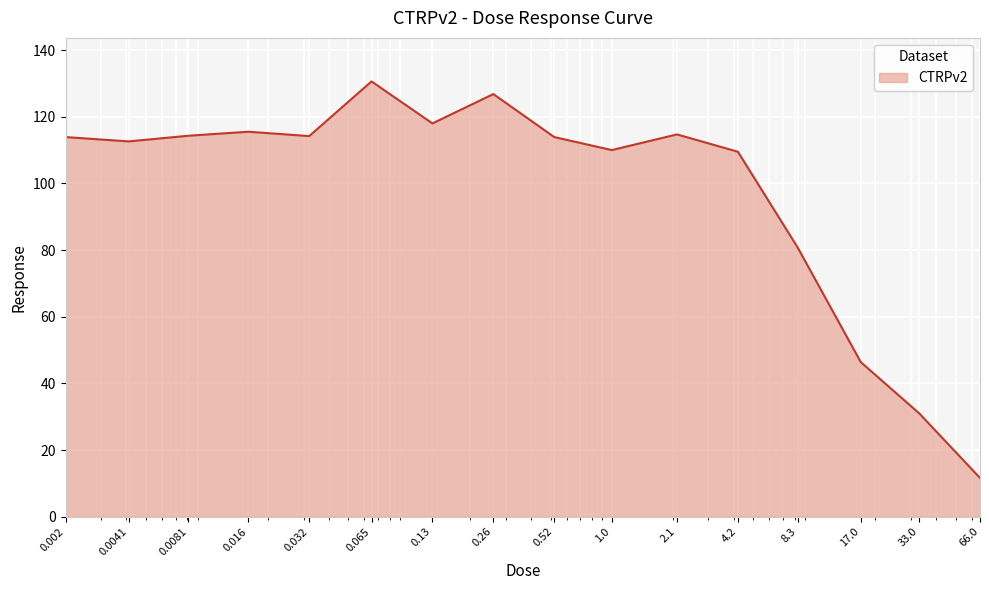

What is the greatest value displayed?

130.6